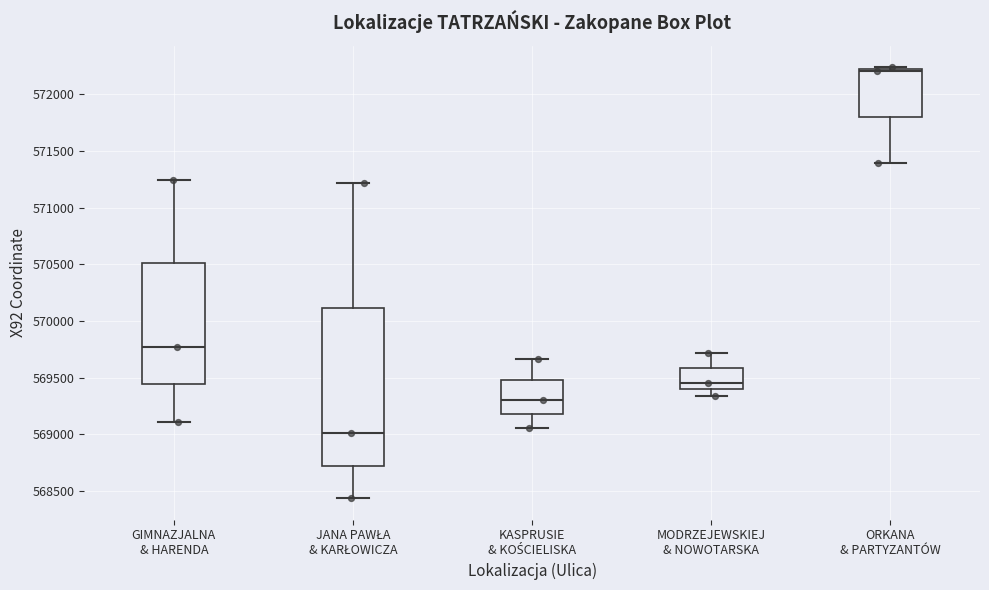

Which box is the tallest, from its lower edge to its upper edge?

JANA PAWŁA & KARŁOWICZA